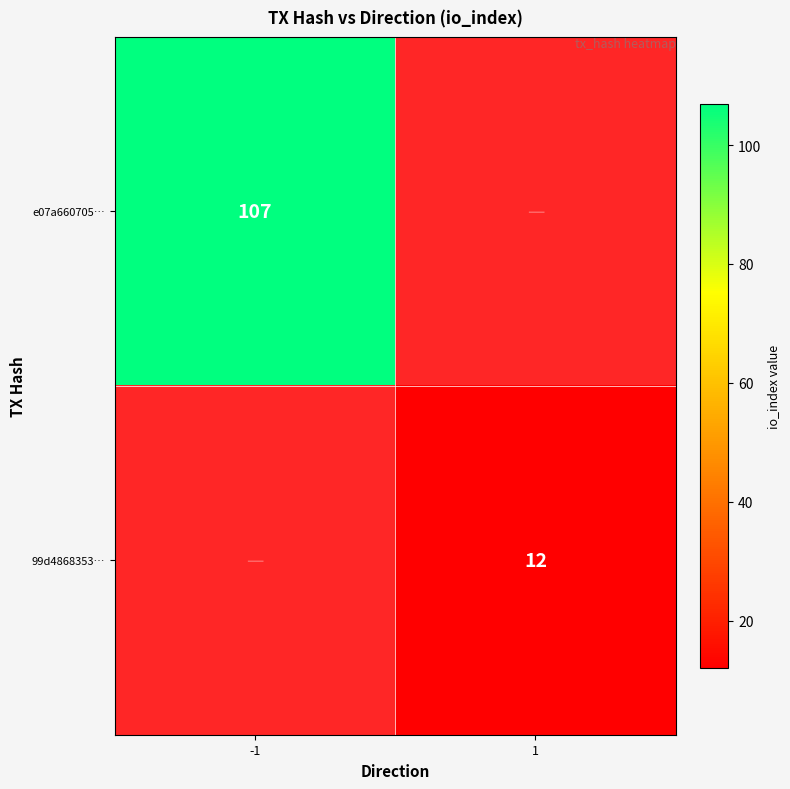

Which category has the lowest value across all series?

1